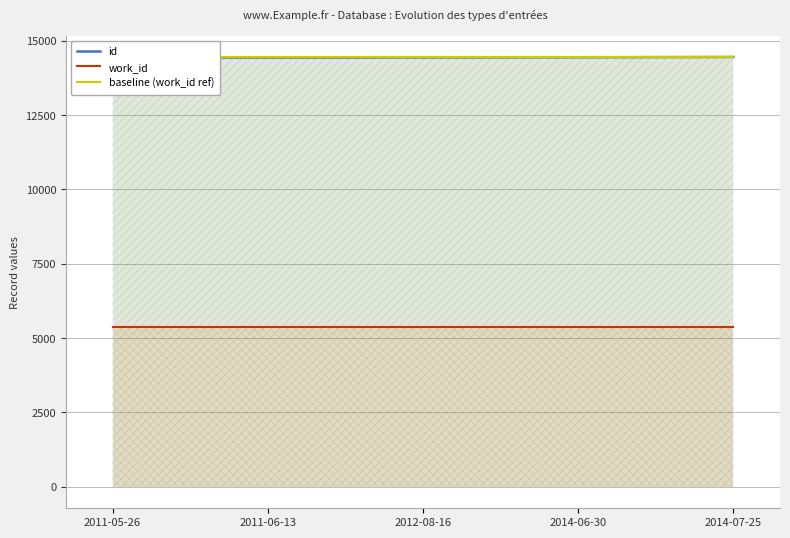

Where is the first local minimum for id?

2011-06-13